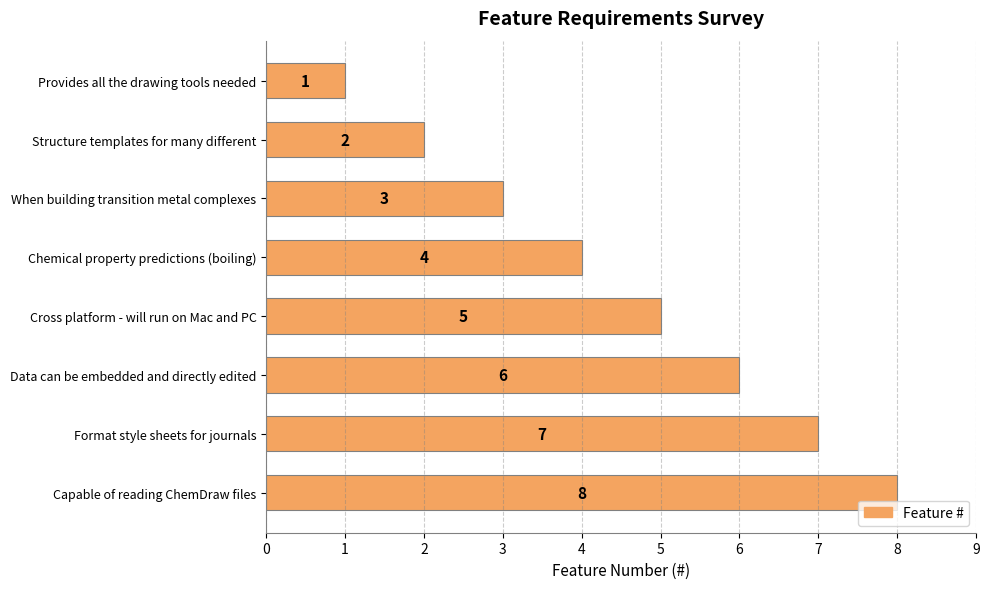

At which label is the value closest to 4?

Chemical property predictions (boiling)